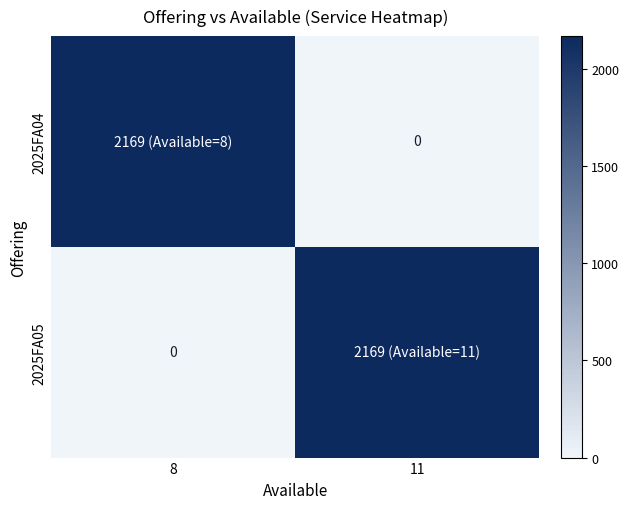

True or false: 2025FA04 has a value of 2169 at 8.

True